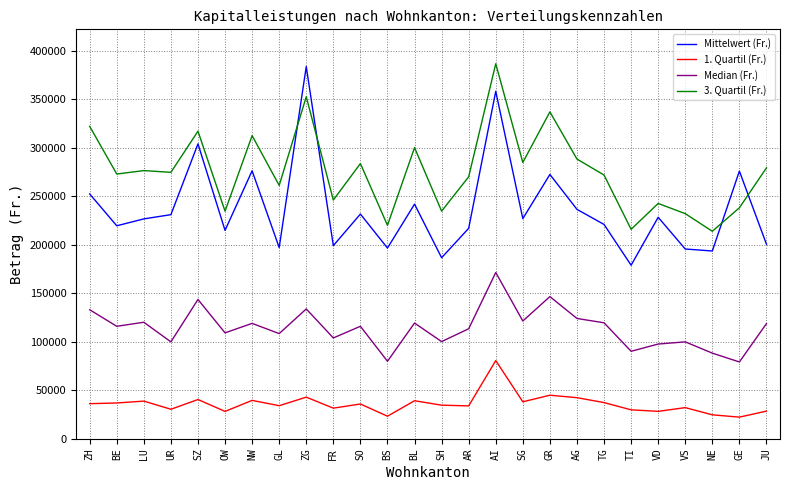

The 1. Quartil (Fr.) series shows 34256.5 at GL. True or false?

True